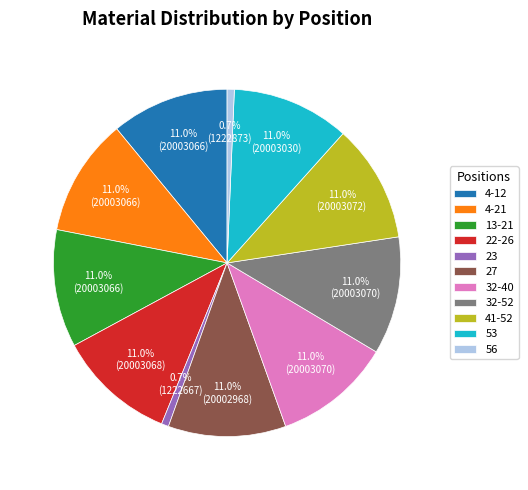

To the nearest percent, what is the combined percentage of 56 and 13-21?

12%